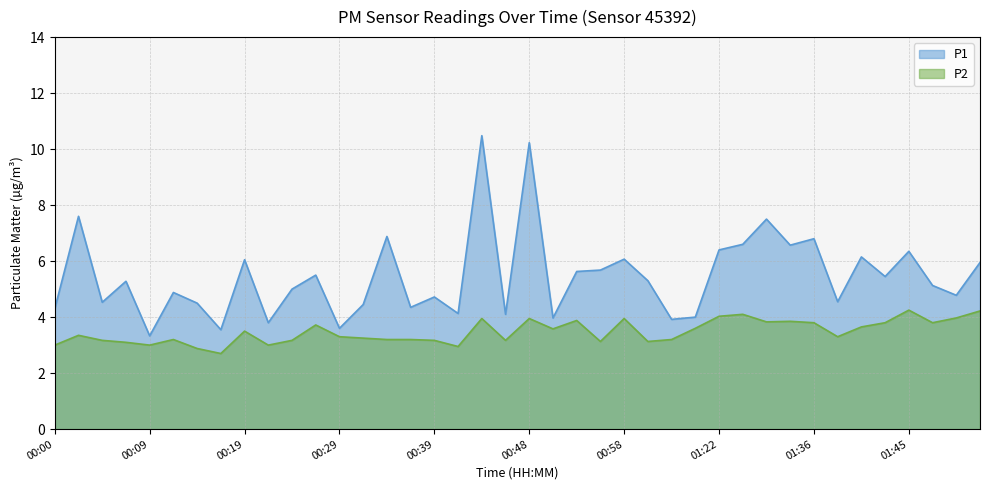

How many lines are shown in the chart?

2